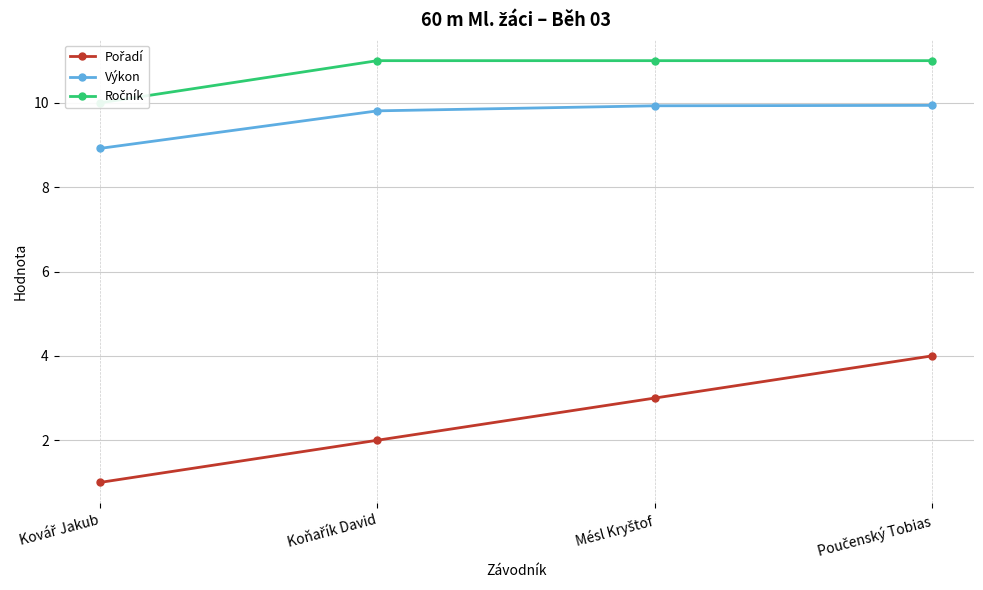

At which label does Výkon reach its minimum?

Kovář Jakub